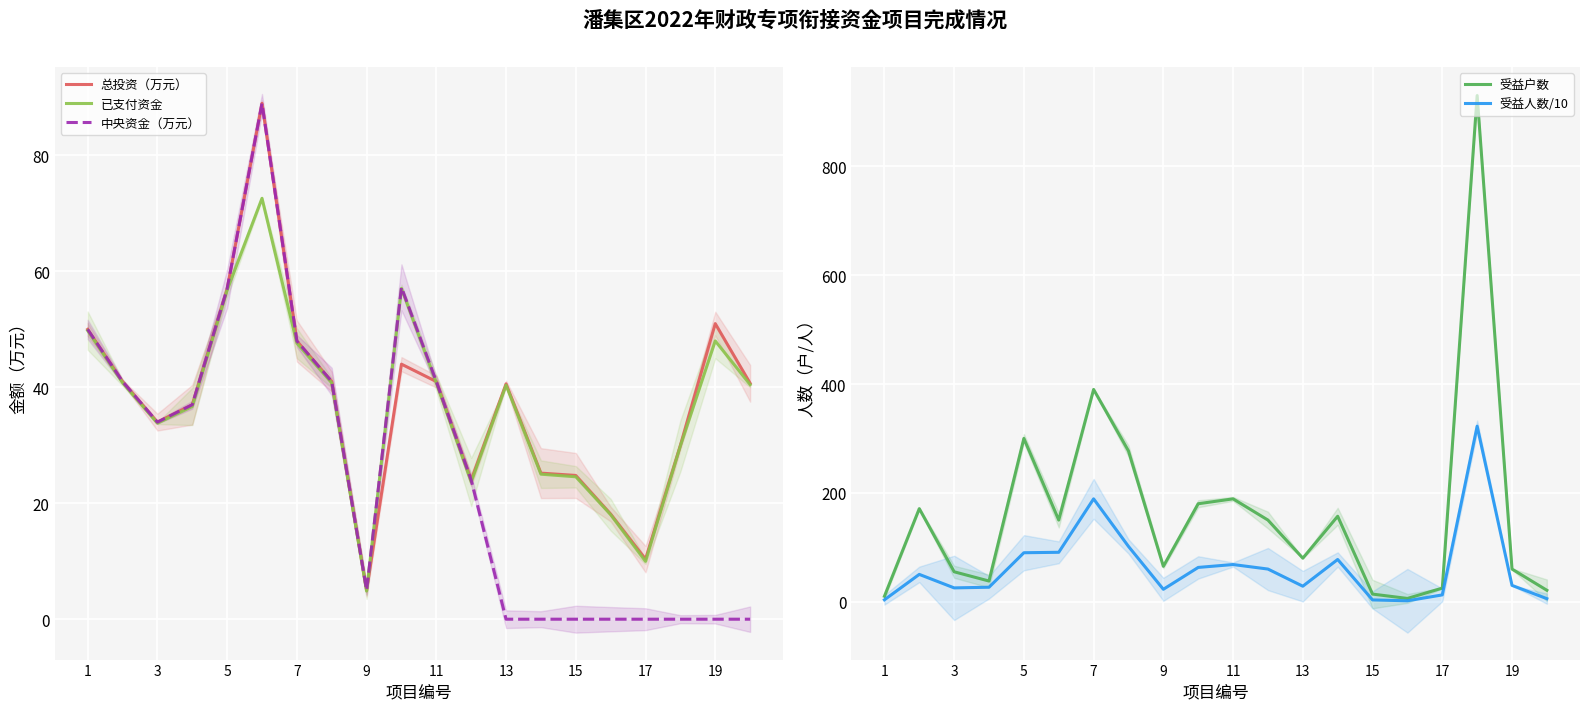

Is it true that 总投资（万元） equals 26.2 at 19?

False